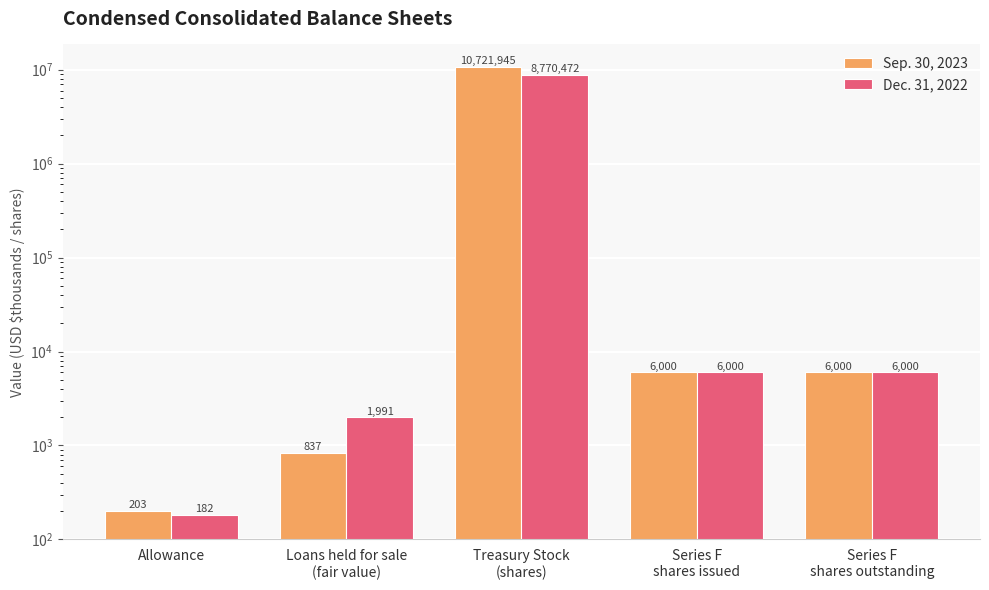

Rank the categories by Dec. 31, 2022 value from lowest to highest.

Allowance, Loans held for sale
(fair value), Series F
shares issued, Series F
shares outstanding, Treasury Stock
(shares)